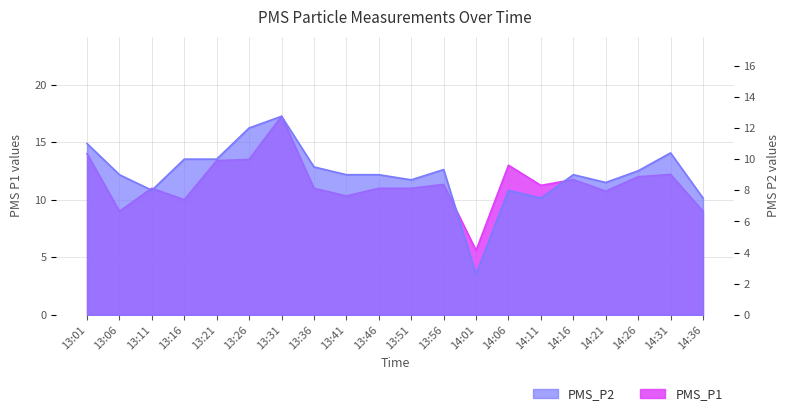

Rank the series at 13:16 from lowest to highest value.

PMS_P1, PMS_P2